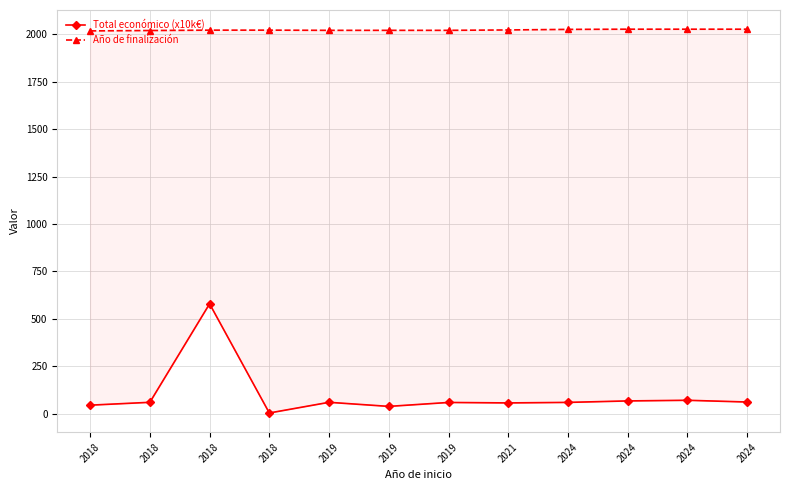

Reading right to left, list all the values displayed in this chart.

Total económico (x10k€): 61.5	70.7	67.3	59.5	56.8	59.2	38.5	60.0	3.7	579.2	60.0	44.9
Año de finalización: 2027.0	2027.0	2027.0	2026.0	2023.0	2021.0	2021.0	2021.0	2022.0	2022.0	2020.0	2018.0